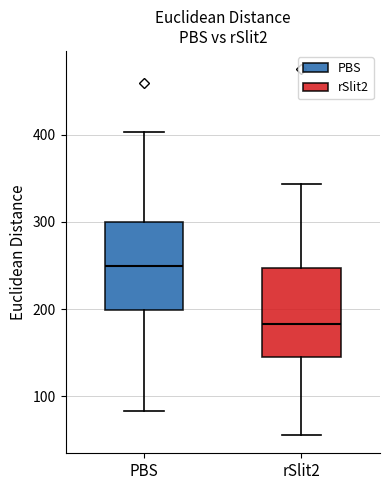

Where is the upper edge of the box for rSlit2 on the y-axis? The values are not printed on the chart, so give them approximately, as read against the axis.

250